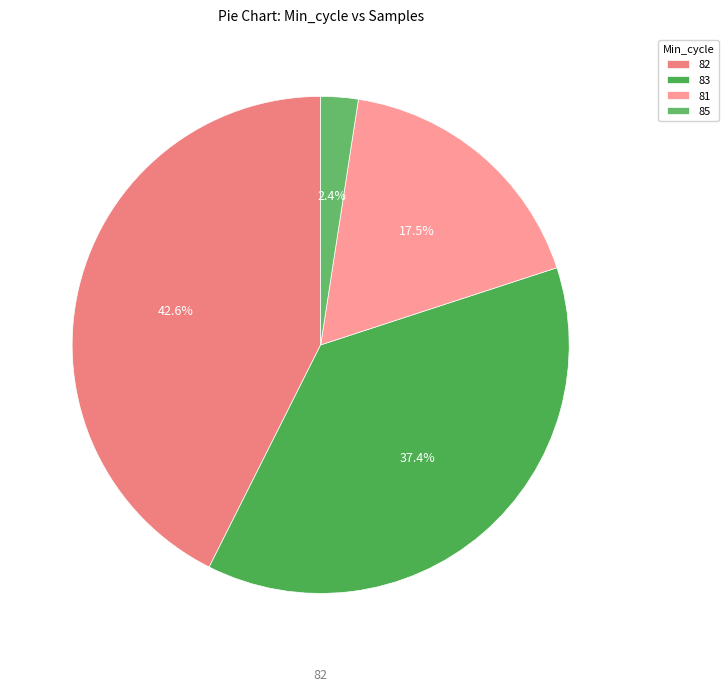

True or false: 83 accounts for 1% of the total.

False